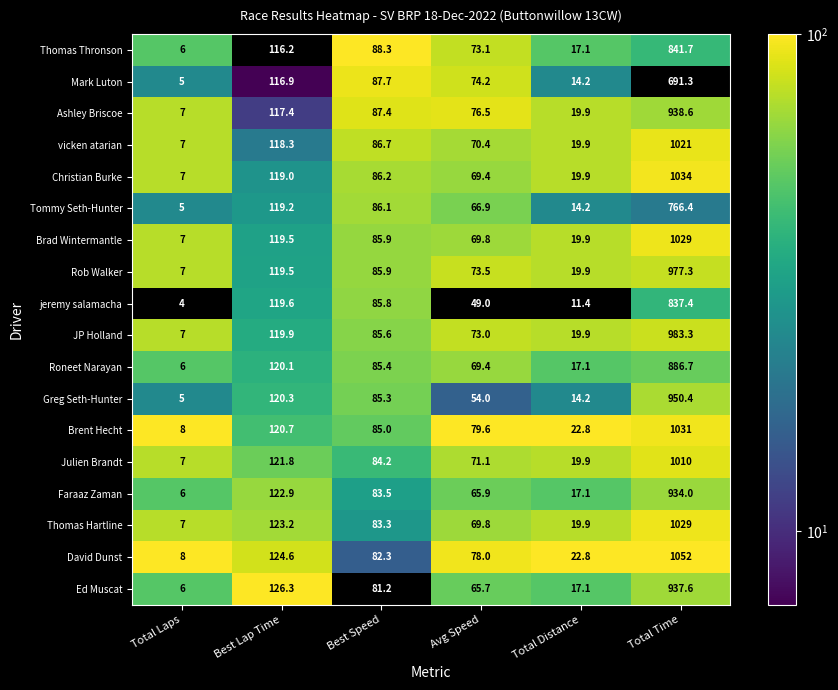

Where does the Roneet Narayan series first go above 85?

Best Lap Time